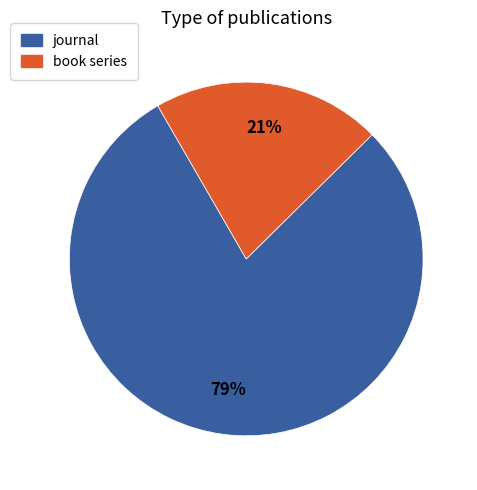

To the nearest percent, what is the combined percentage of journal and book series?

100%